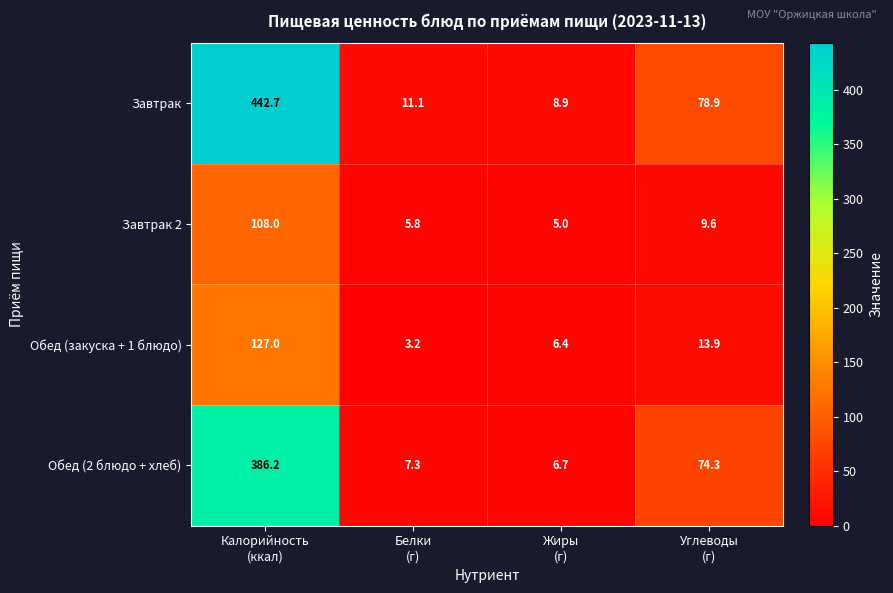

Reading left to right, transcribe all the data shown in this chart.

Завтрак: 442.7	11.1	8.9	78.9
Завтрак 2: 108.0	5.8	5.0	9.6
Обед (закуска + 1 блюдо): 127.0	3.2	6.4	13.9
Обед (2 блюдо + хлеб): 386.2	7.3	6.7	74.3